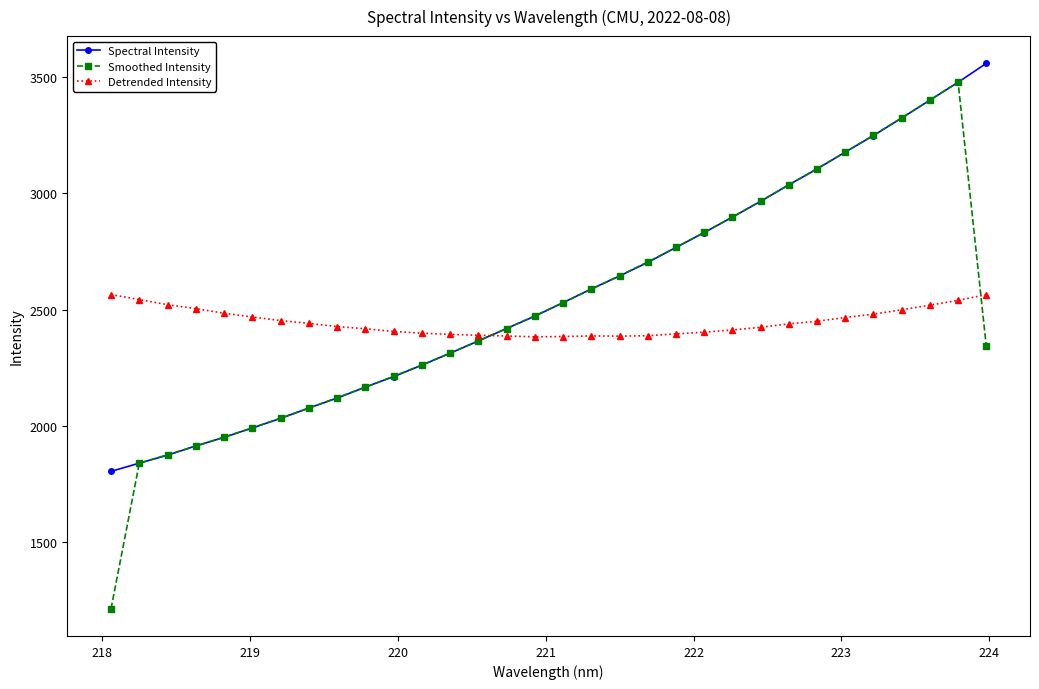

What are all the series names shown in the legend?

Spectral Intensity, Smoothed Intensity, Detrended Intensity